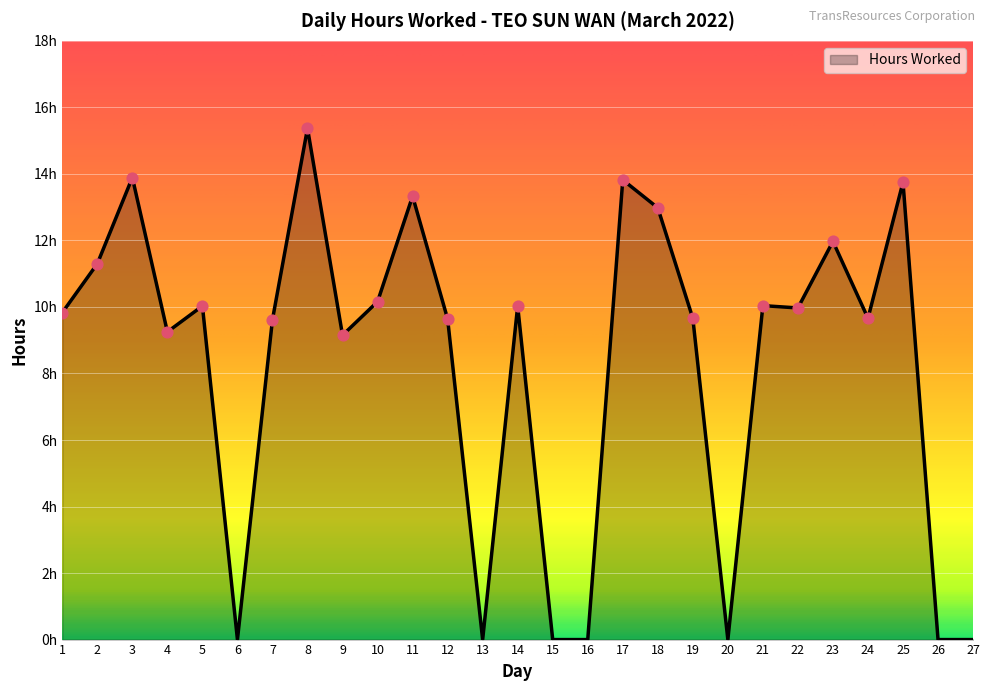

What is the change in value from 4 to 13?

-9.2